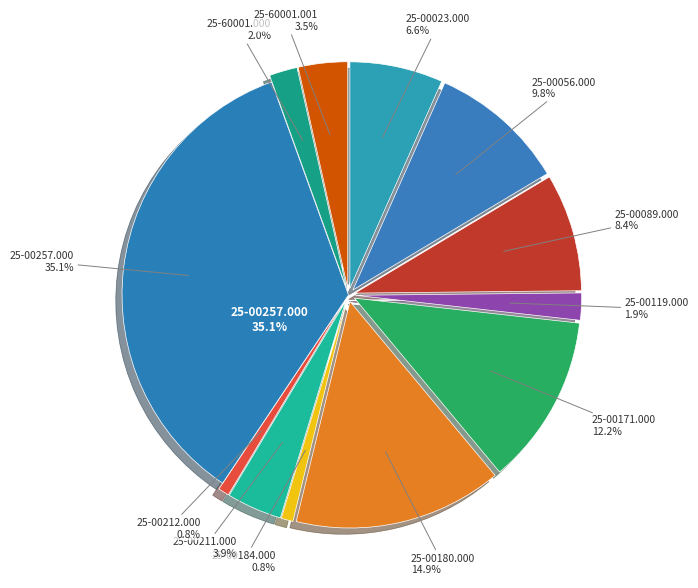

What is the smallest slice in the pie chart?

25-00212.000